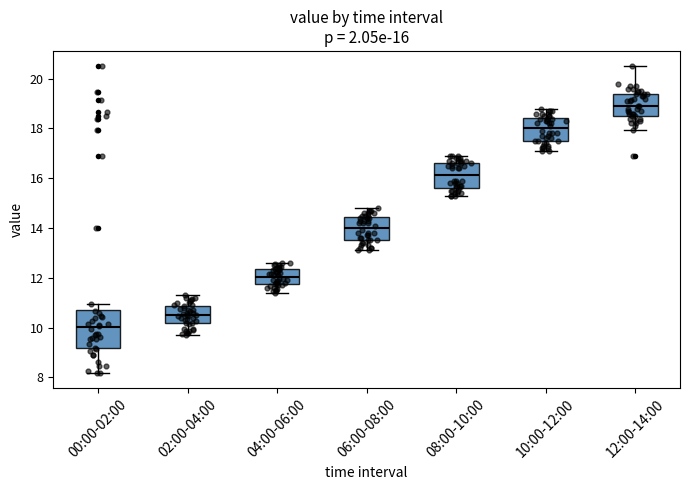

Which box has the lowest median line?

00:00-02:00